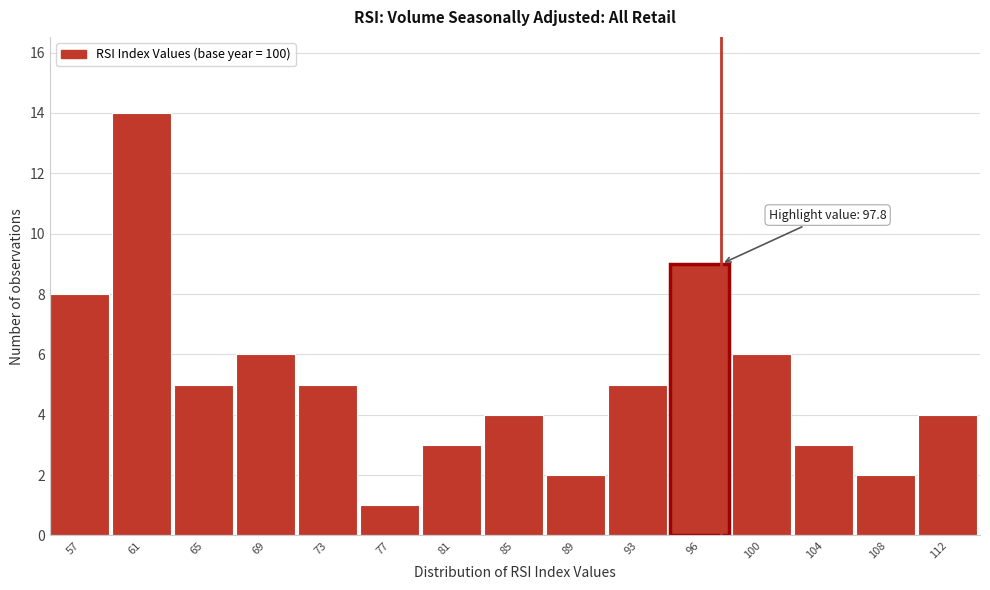

Over which range of the x-axis is the bar tallest?

59.0 to 63.0